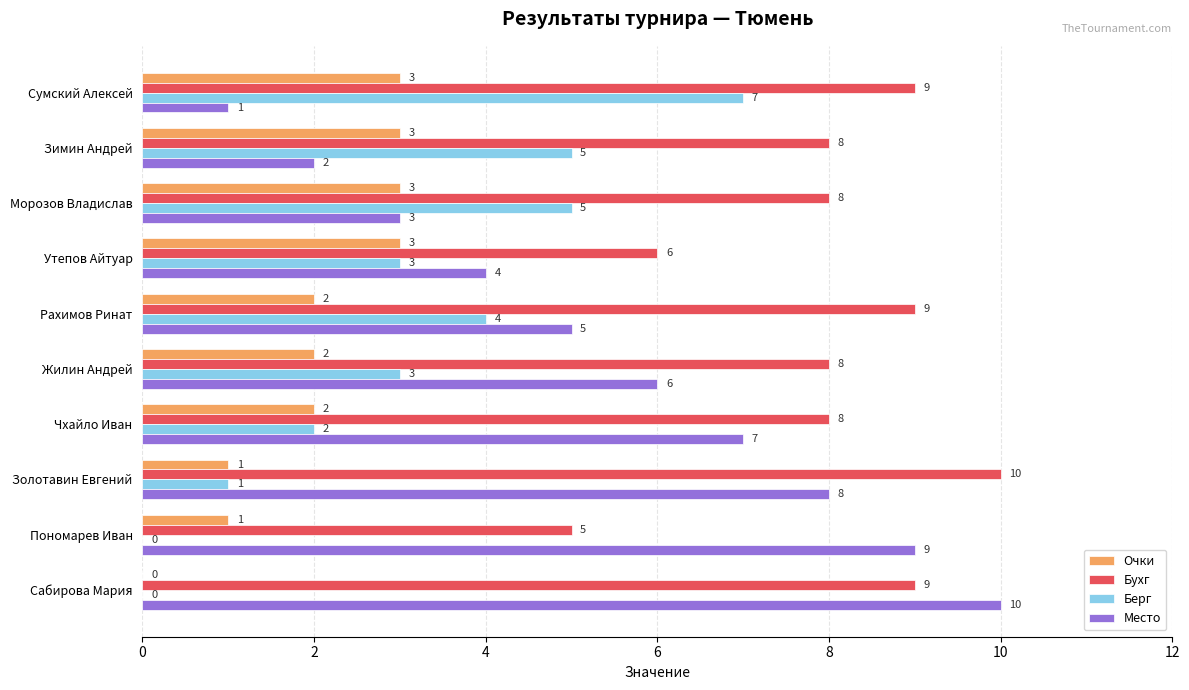

How many Место values are between 3 and 8?

6